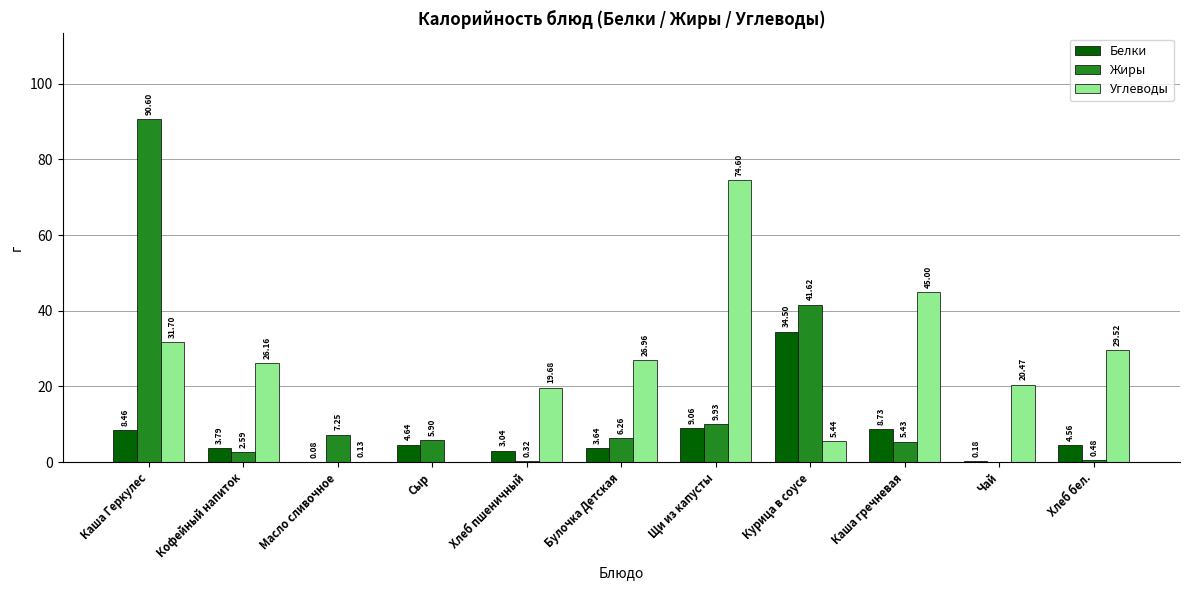

True or false: Жиры has a value of 90.6 at Каша Геркулес.

True